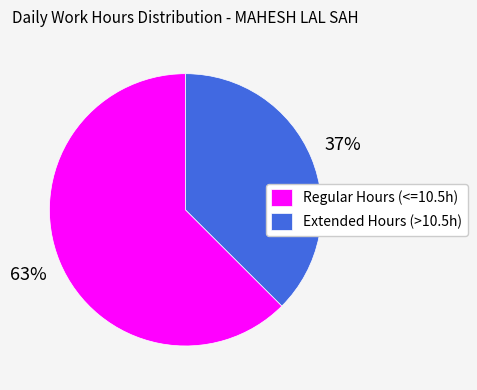

Is there a majority slice in this chart?

Yes